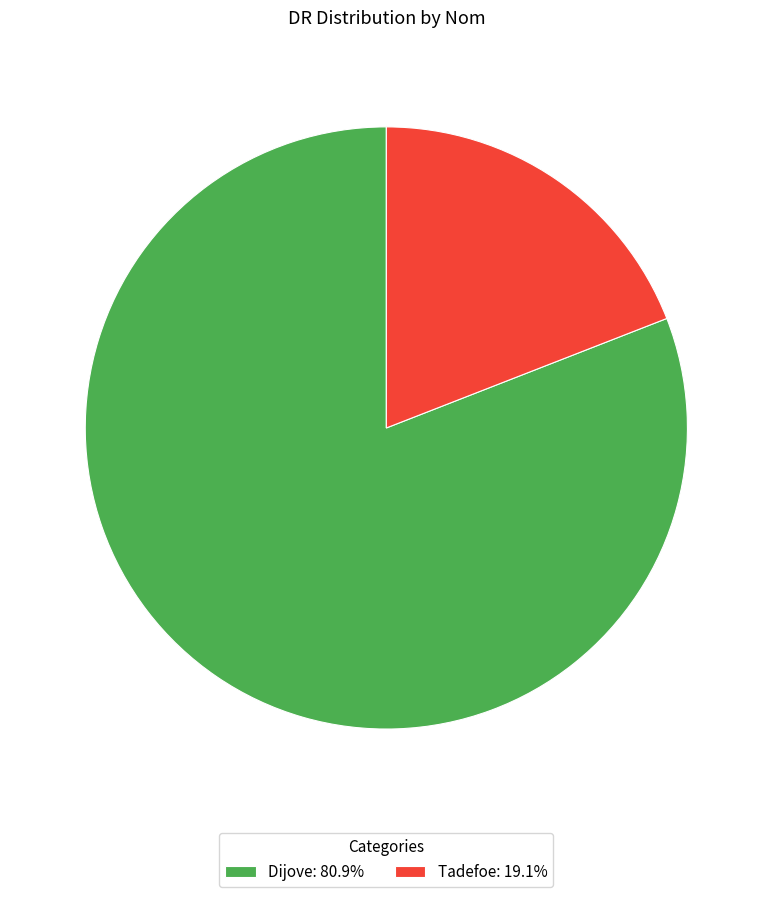

Which has a higher value, Dijove or Tadefoe?

Dijove